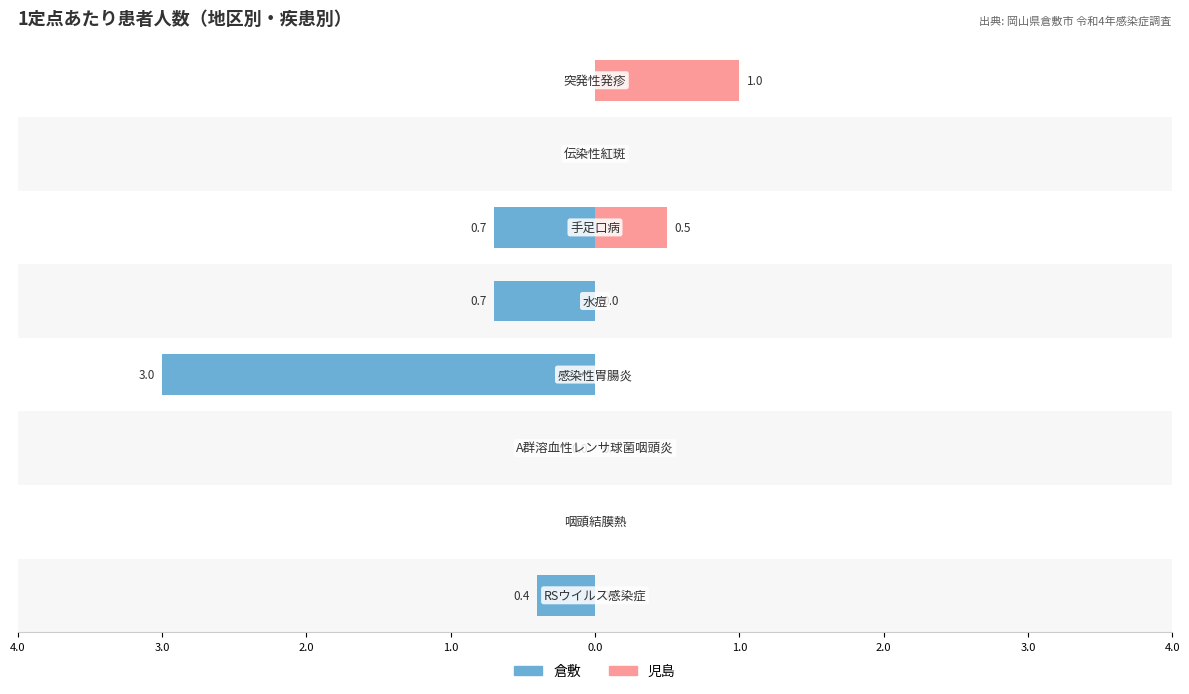

Count the number of categories in the chart.

8